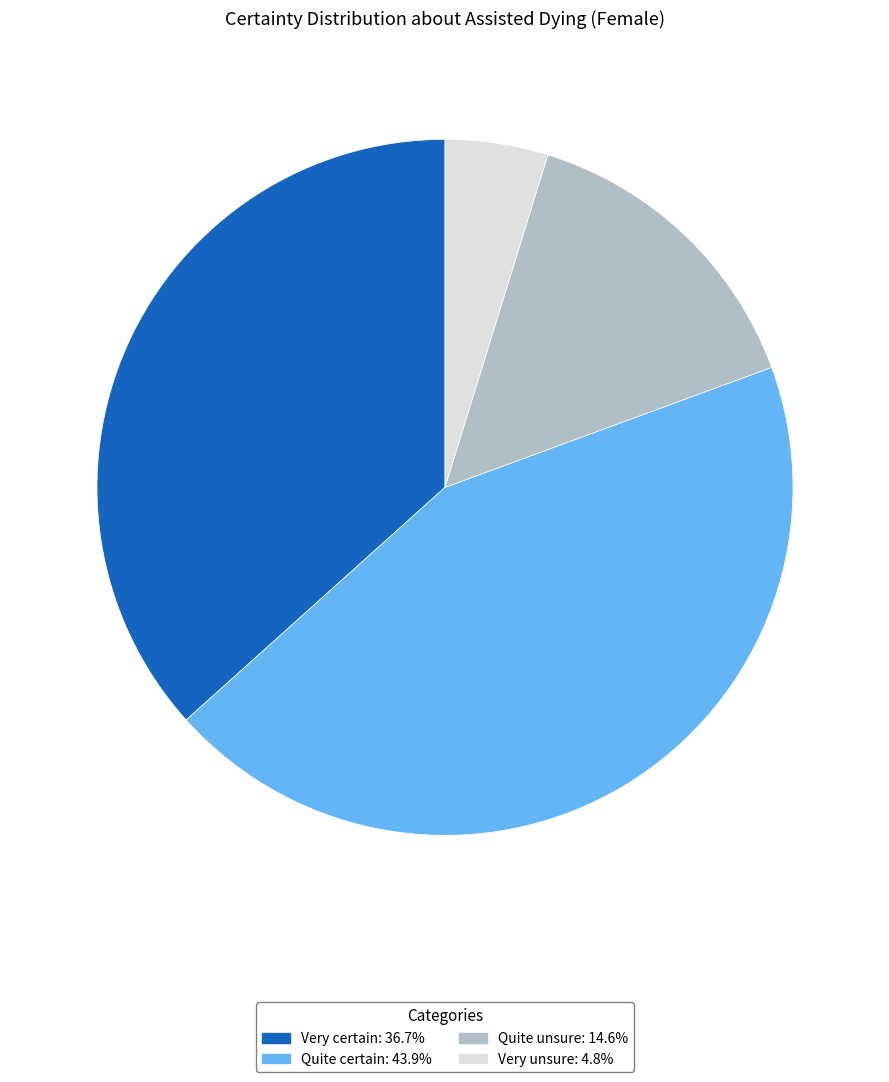

Between Quite unsure and Very certain, which is larger?

Very certain